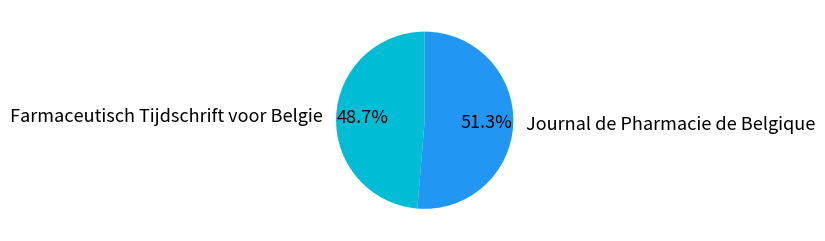

Combined, what portion of the pie is Journal de Pharmacie de Belgique and Farmaceutisch Tijdschrift voor Belgie?

100.0%